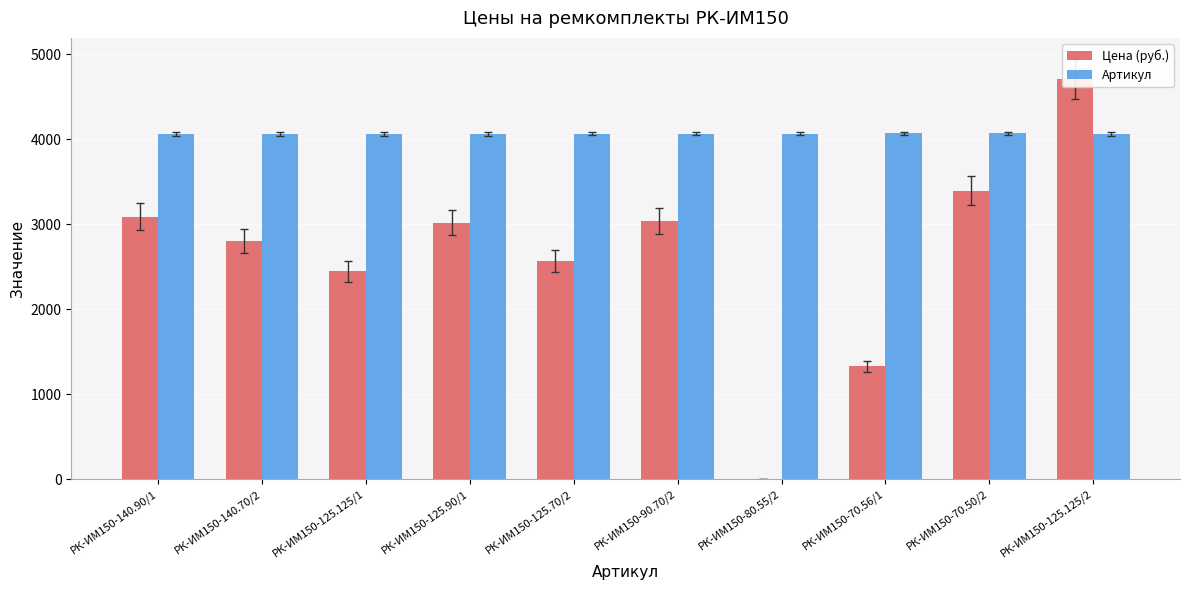

Reading right to left, transcribe all the data shown in this chart.

Цена (руб.): 4707.2	3389.9	1326.2	0.0	3035.1	2561.9	3017.8	2444.0	2804.9	3088.3
Артикул: 4060.0	4066.0	4065.0	4064.0	4063.0	4062.0	4061.0	4059.0	4058.0	4057.0